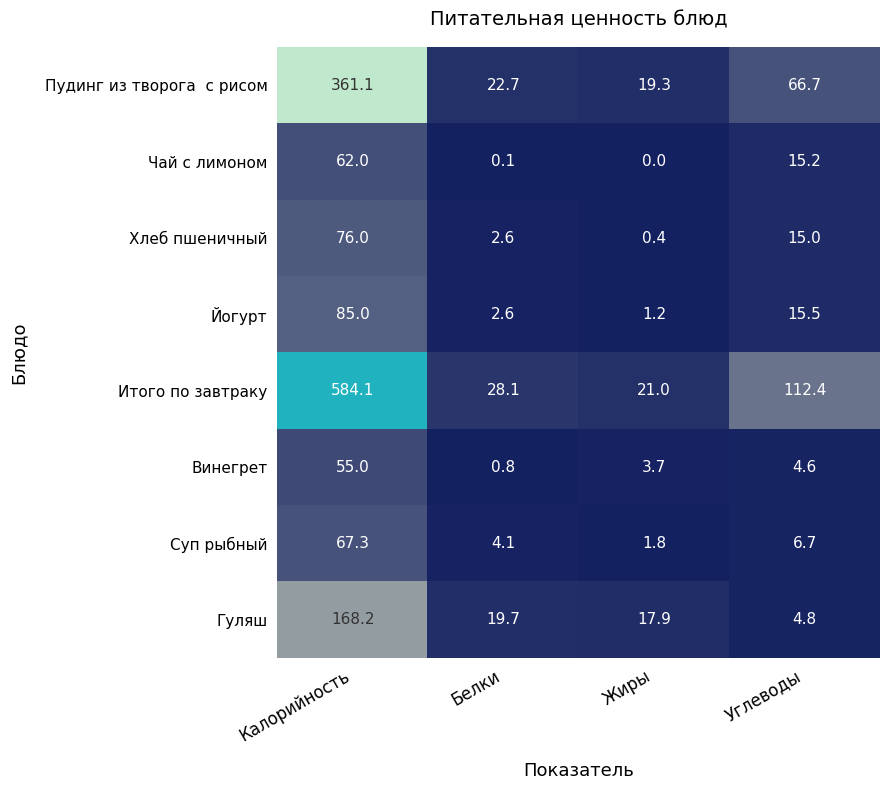

At how many categories does at least one series exceed 45?

2